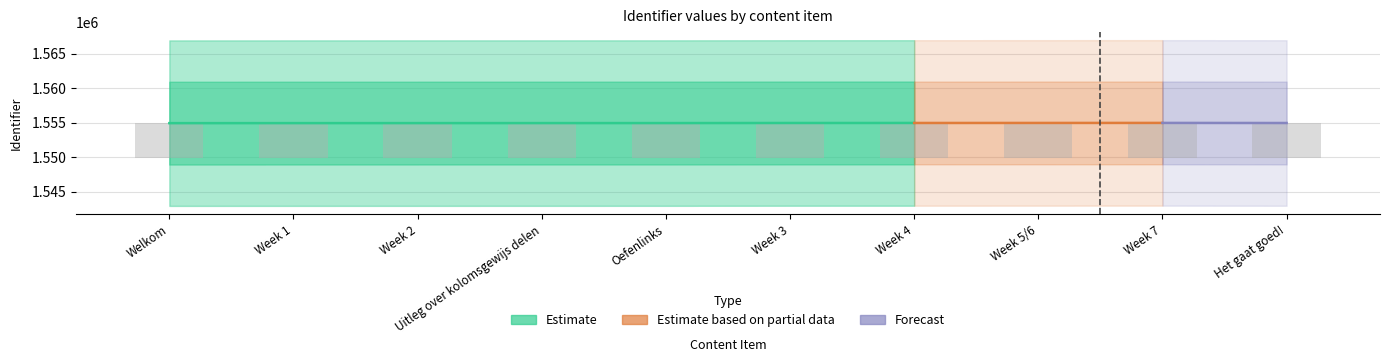

Approximately how many times larger is the value at Week 4 compared to Het gaat goed!?

1.0